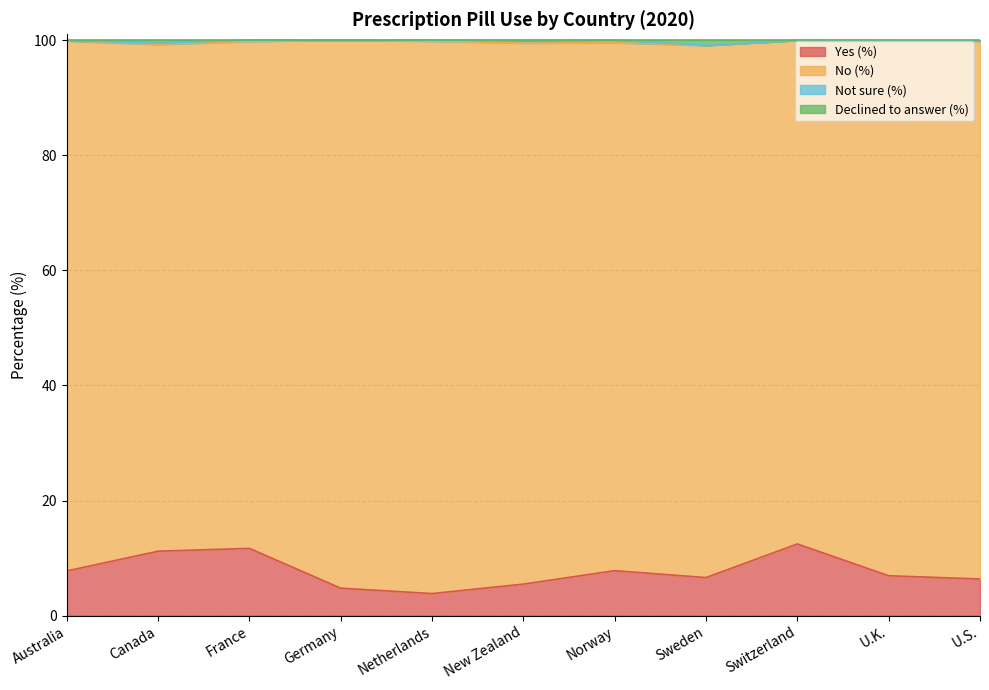

How many lines are shown in the chart?

4